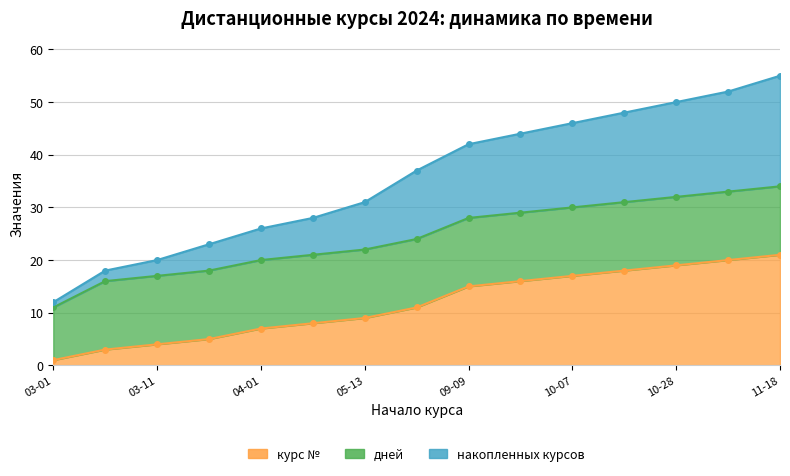

List the labels in order of курс № value, largest first.

2024-11-18, 2024-11-11, 2024-10-28, 2024-10-14, 2024-10-07, 2024-09-30, 2024-09-09, 2024-08-12, 2024-05-13, 2024-04-15, 2024-04-01, 2024-03-18, 2024-03-11, 2024-03-04, 2024-03-01